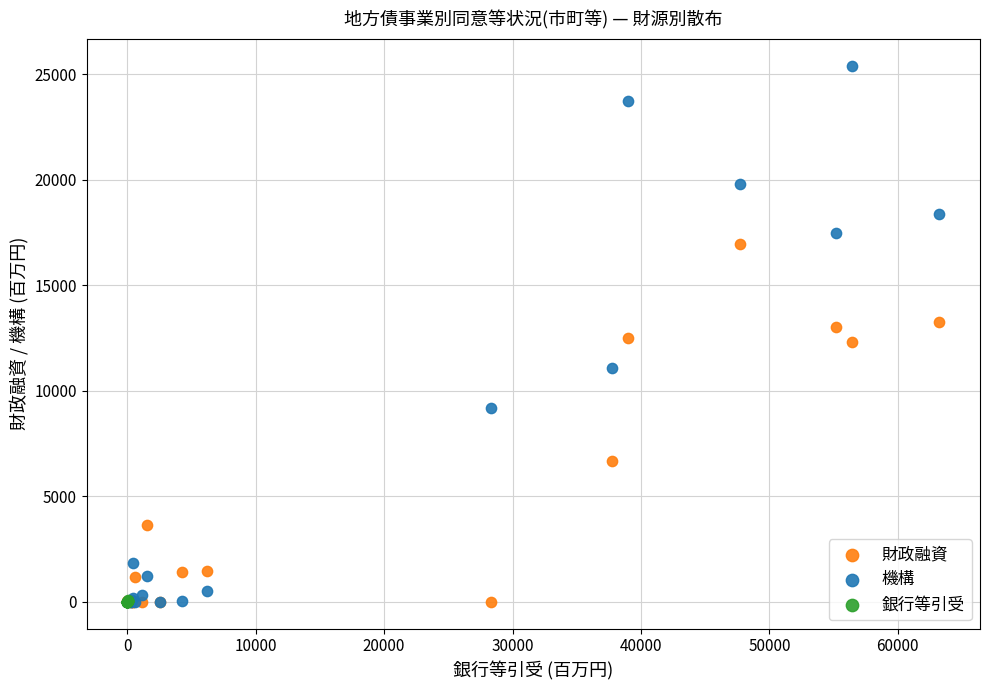

Which series reaches the maximum Y coordinate?

機構